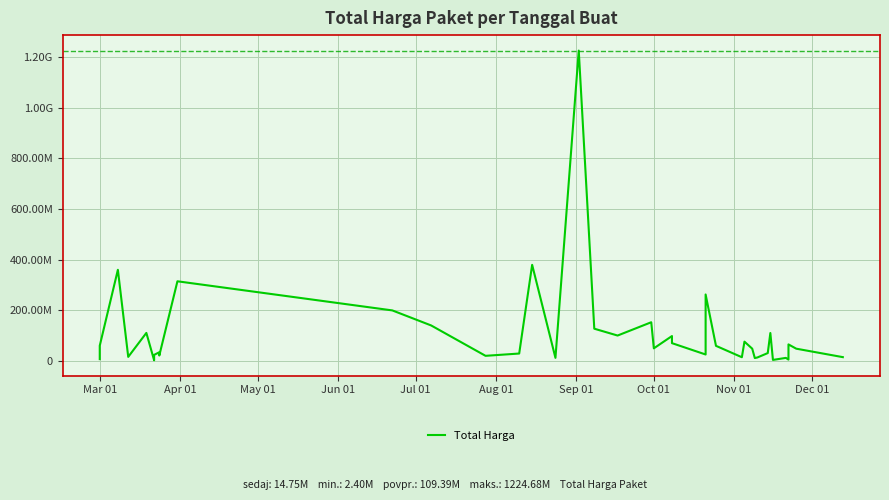

Does the chart display data point markers on the line(s)?

No